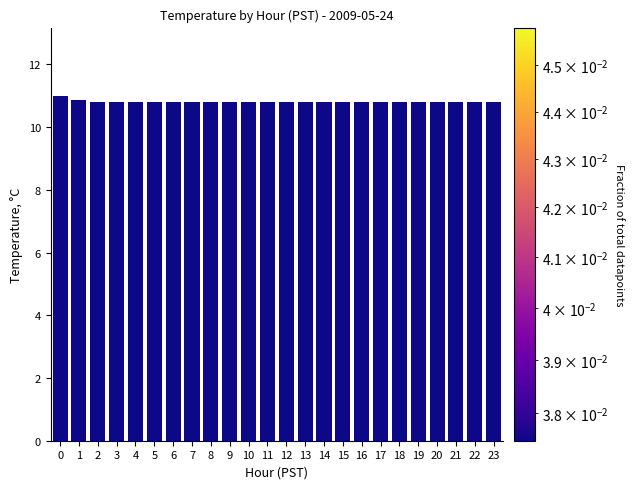

What is the sum of all values?

259.4